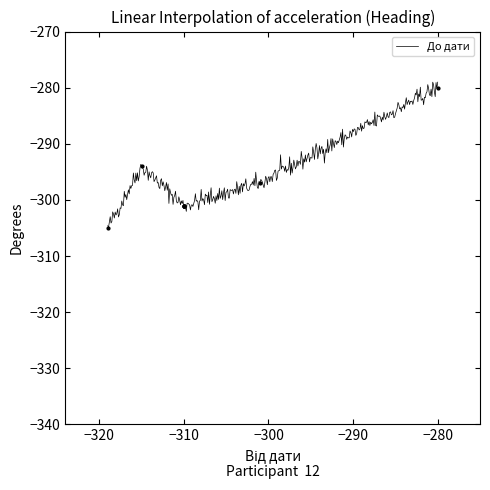

What is the greatest value displayed?

-280